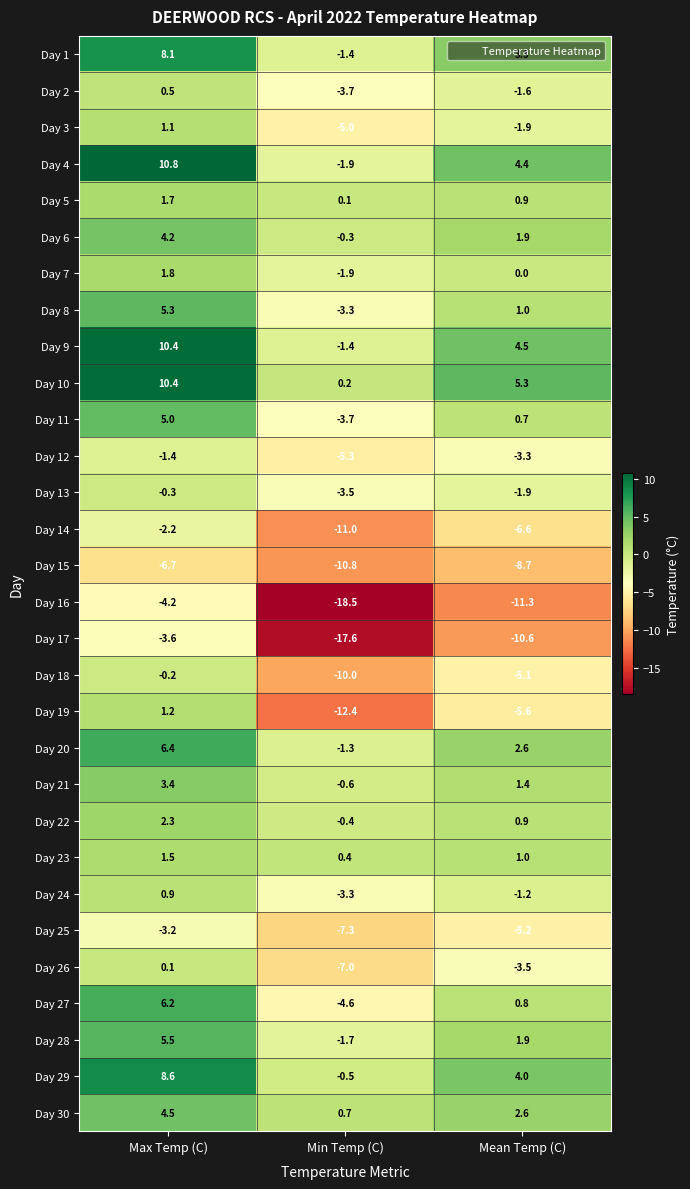

How many data points in Day 19 are less than -5?

2